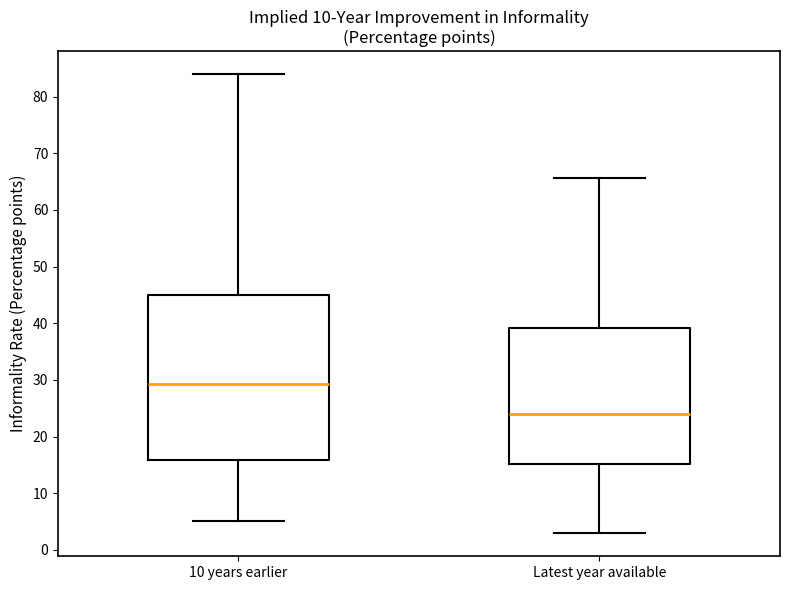

Which box has the highest median line?

10 years earlier